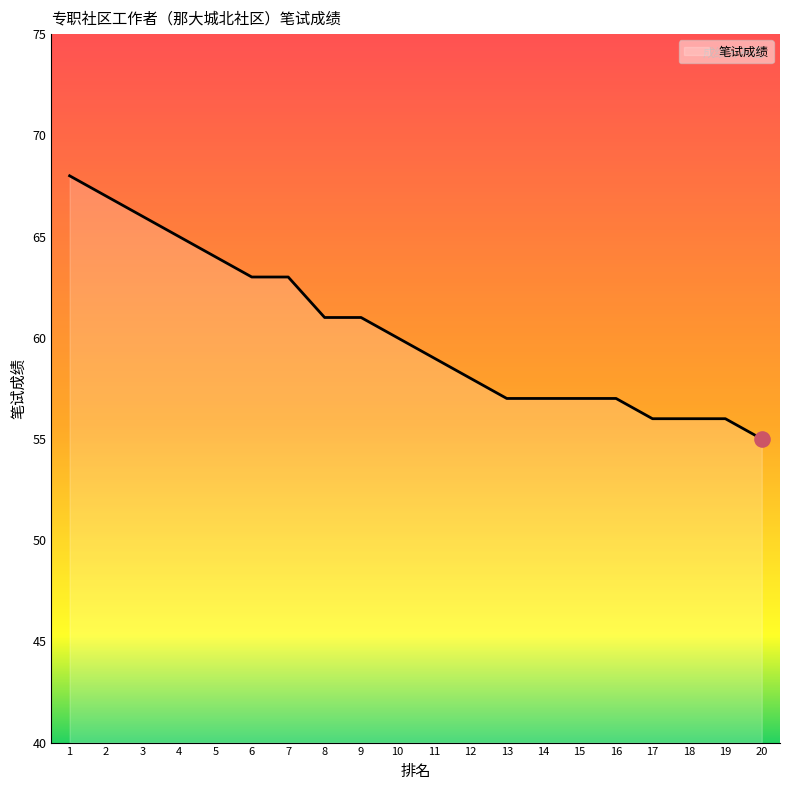

Approximately how many times larger is the value at 17 compared to 11?

0.9